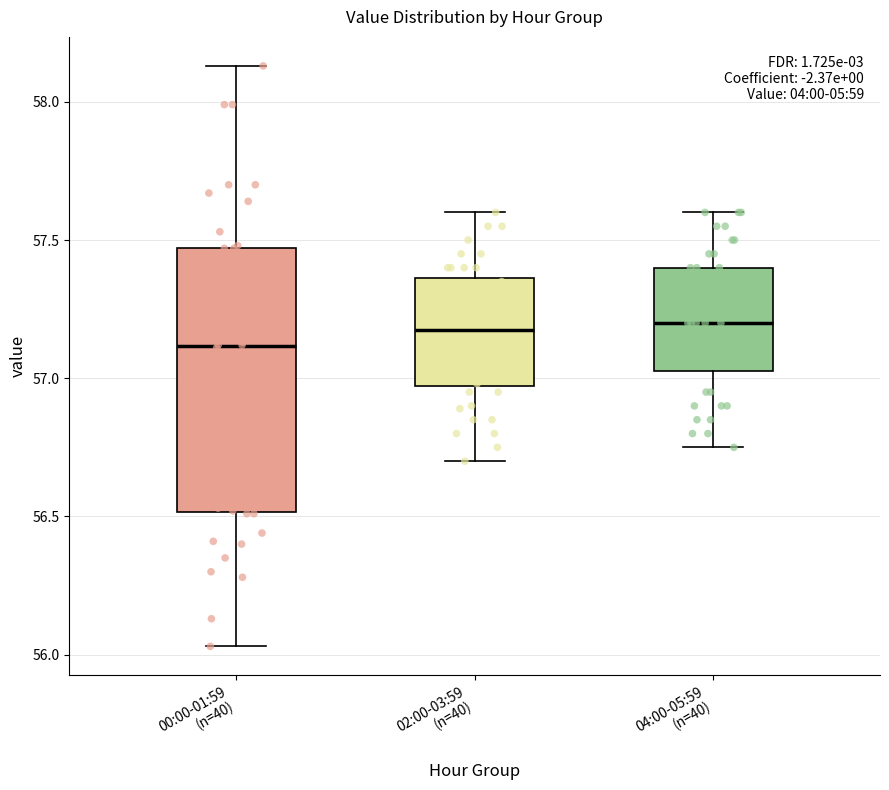

Reading left to right, read every box against the y-axis: the position of its median line, the range the box covers, and the ends of its whiskers. The values are not printed on the chart, so give them approximately, as read against the axis.

00:00-01:59 (n=40): median 57.10, box 56.50 to 57.45, whiskers 56.05 to 58.15
02:00-03:59 (n=40): median 57.20, box 56.95 to 57.35, whiskers 56.70 to 57.60
04:00-05:59 (n=40): median 57.20, box 57.05 to 57.40, whiskers 56.75 to 57.60